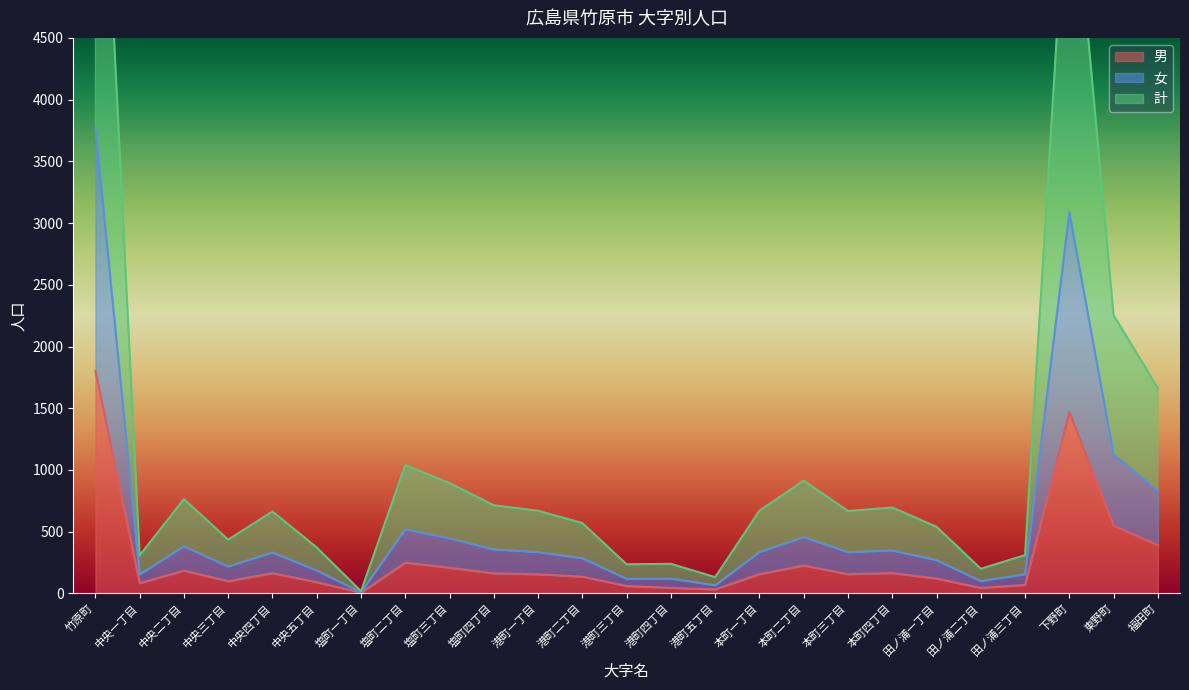

Which series changed the most between 塩町二丁目 and 田ノ浦三丁目?

計